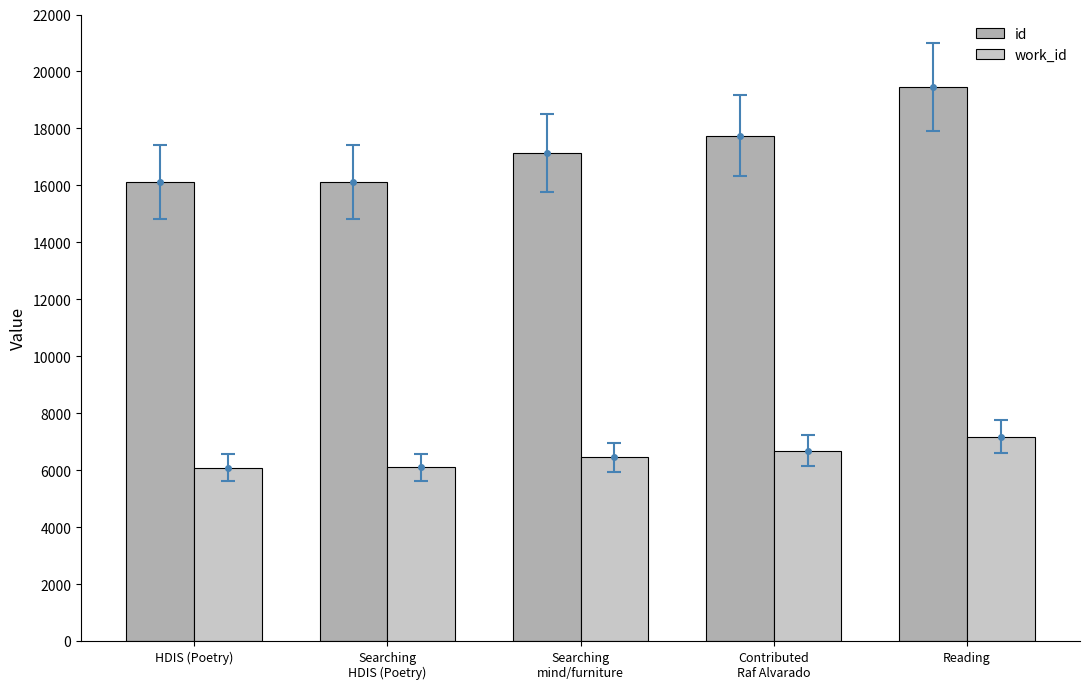

How many categories are shown in the chart?

5